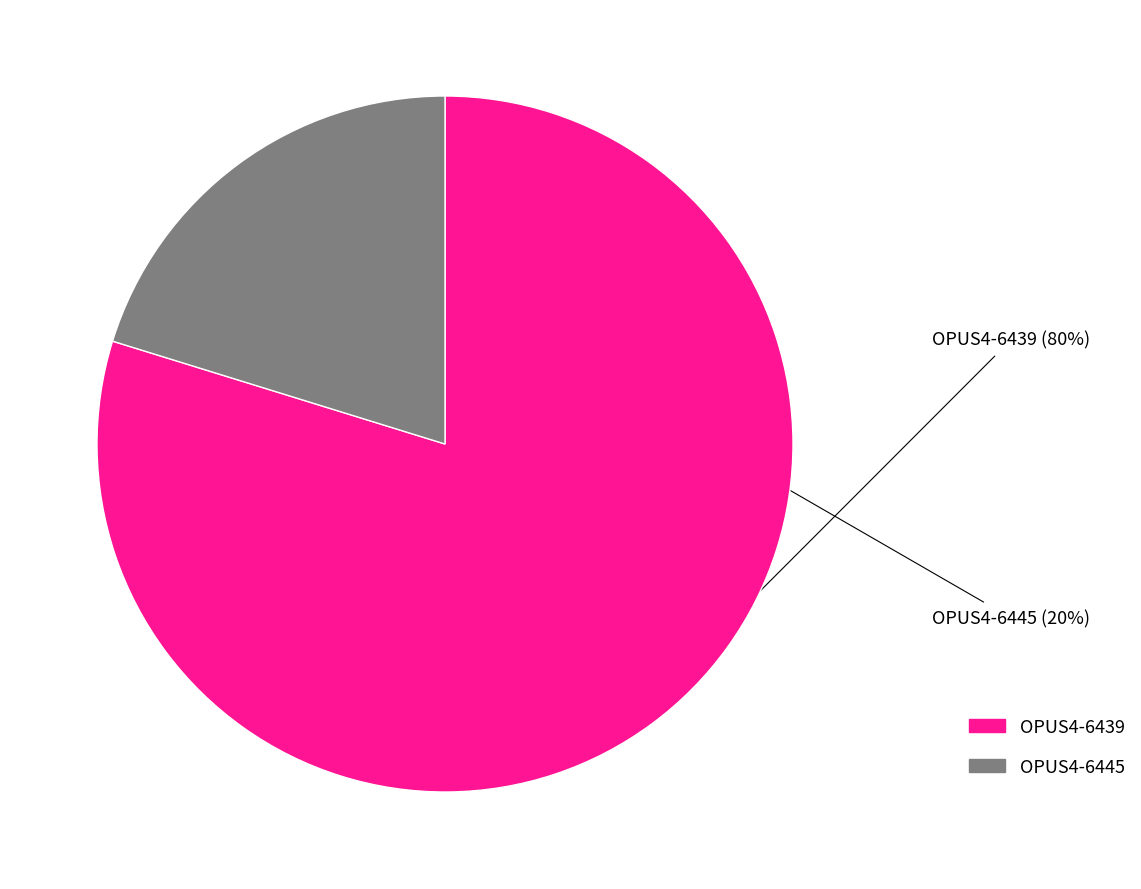

Between OPUS4-6445 and OPUS4-6439, which is larger?

OPUS4-6439